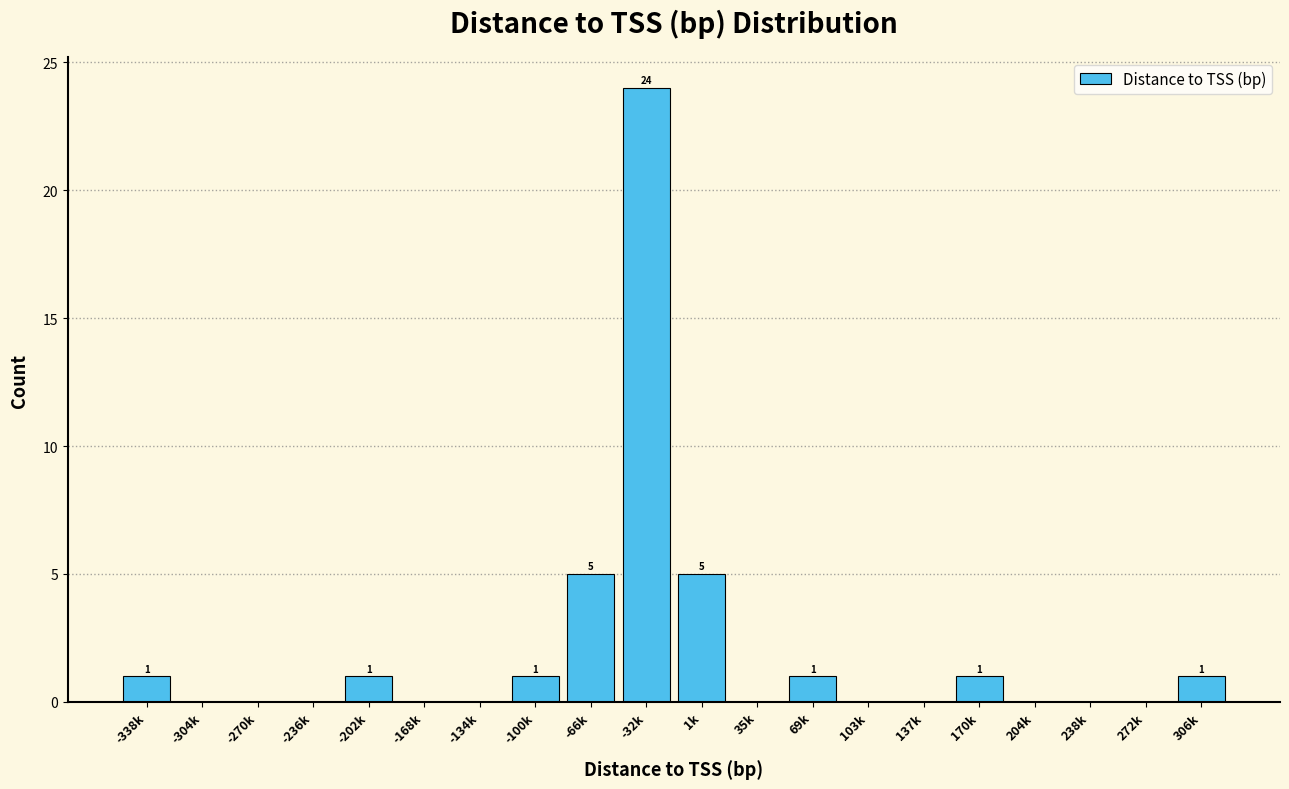

Reading left to right, list all the values displayed in this chart.

-338k=1	-304k=0	-270k=0	-236k=0	-202k=1	-168k=0	-134k=0	-100k=1	-66k=5	-32k=24	1k=5	35k=0	69k=1	103k=0	137k=0	170k=1	204k=0	238k=0	272k=0	306k=1